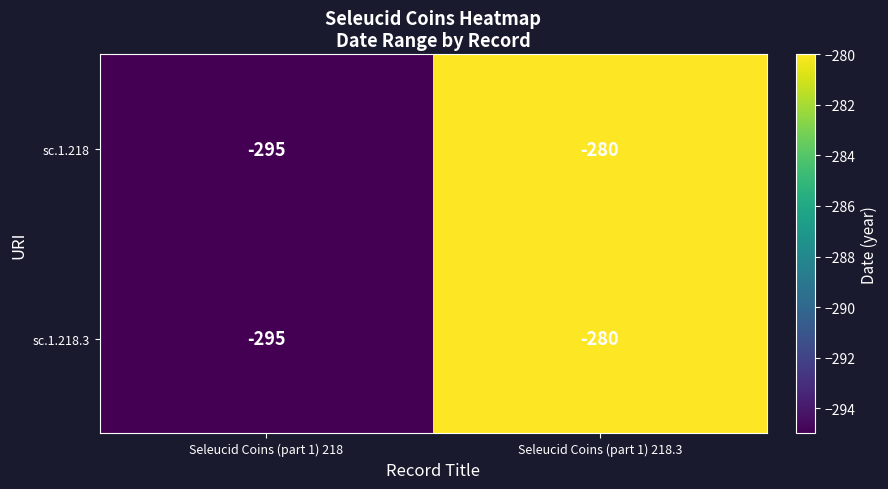

Where is sc.1.218 nearest to the value -287?

Seleucid Coins (part 1) 218.3